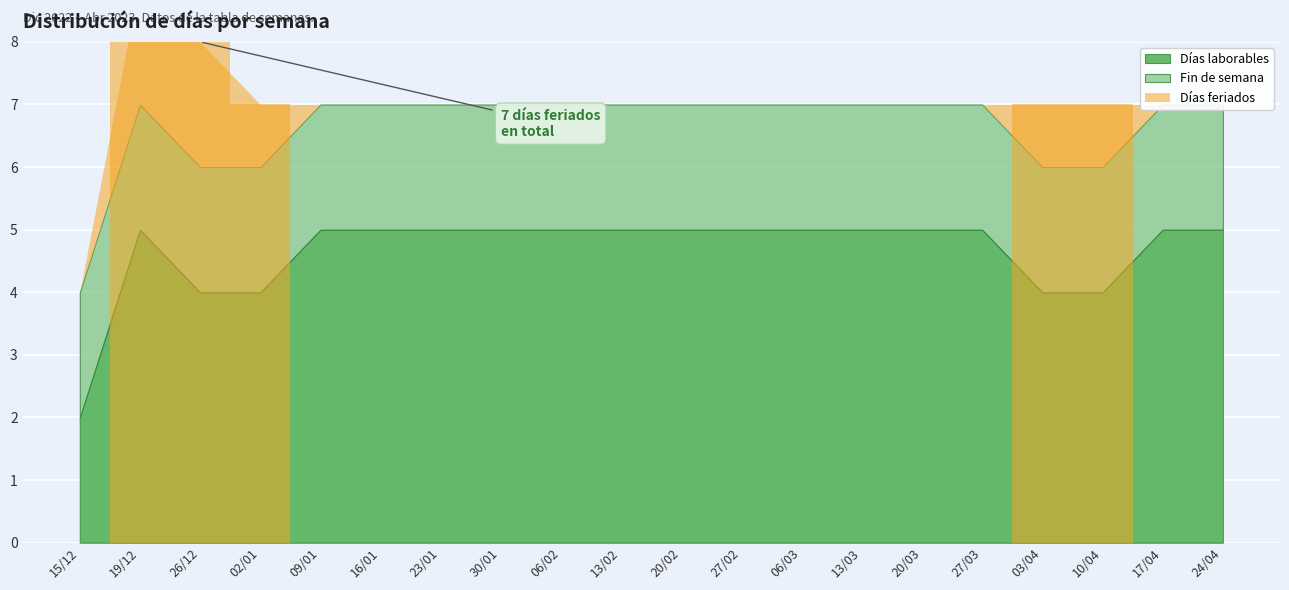

What is the total value across all series at 03/04?

7